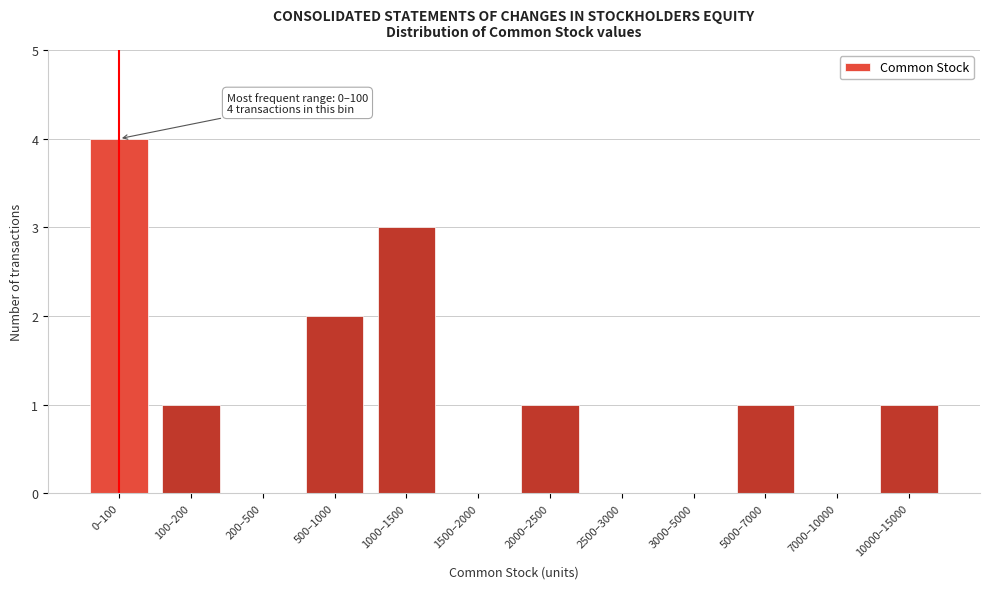

Reading left to right, what are all the values shown in this chart?

0–100=4	100–200=1	200–500=0	500–1000=2	1000–1500=3	1500–2000=0	2000–2500=1	2500–3000=0	3000–5000=0	5000–7000=1	7000–10000=0	10000–15000=1